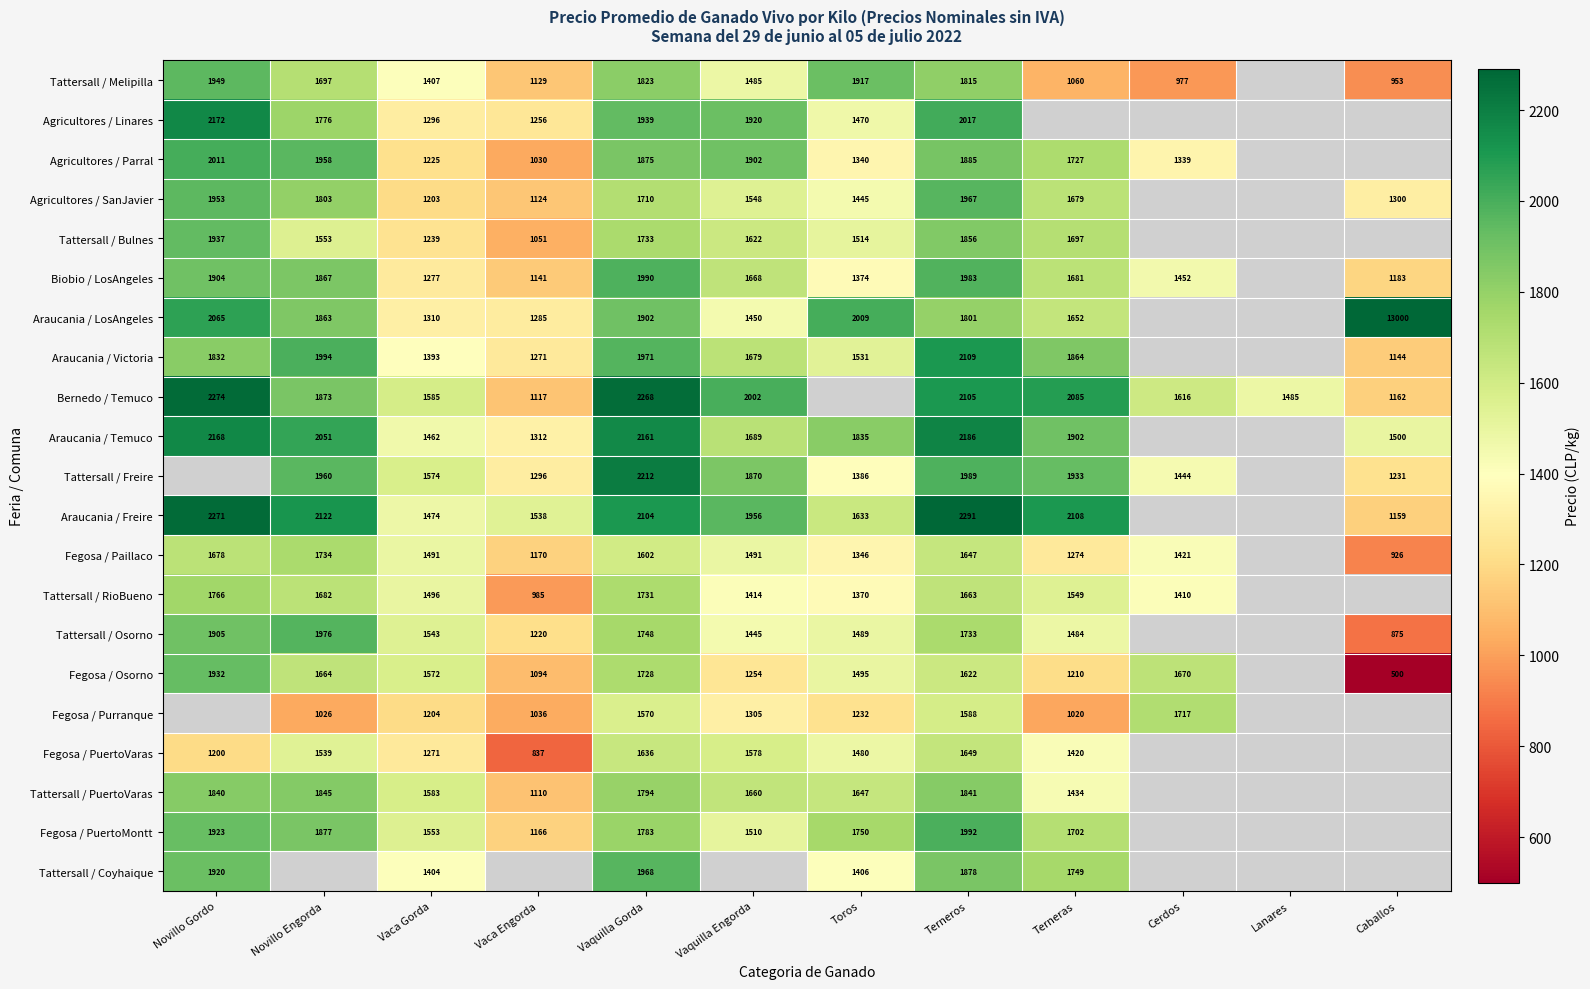

The value of Fegosa / PuertoVaras at Terneros is 465. True or false?

False